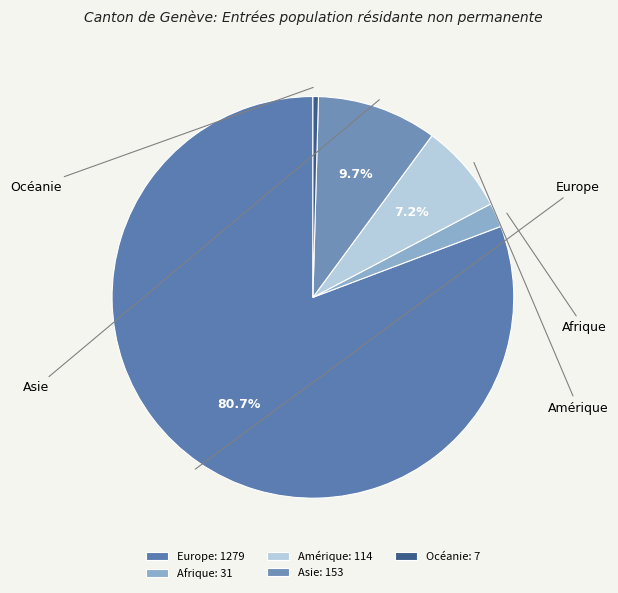

Which slice is the largest?

Europe